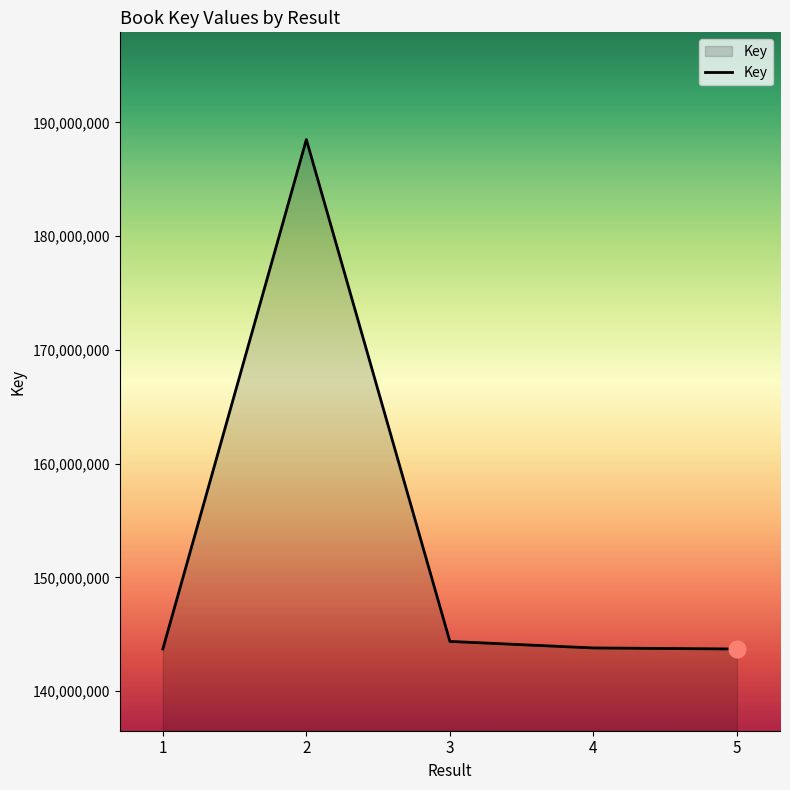

What is the minimum value shown in the chart?

143710633